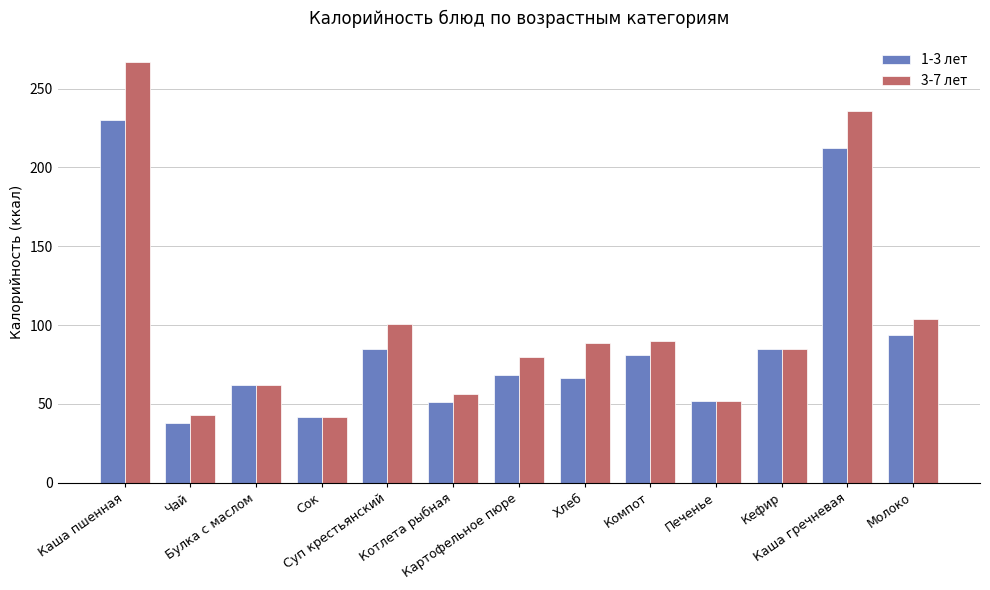

List the series in order of their overall mean, highest first.

3-7 лет, 1-3 лет